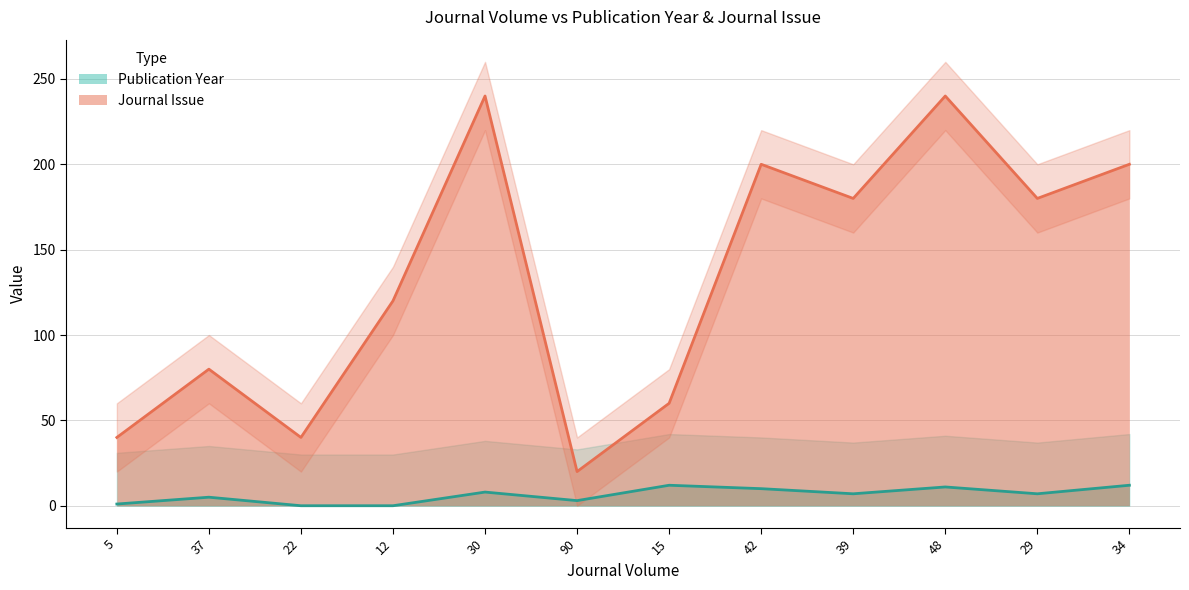

How many data points in Journal Issue are above 180?

4